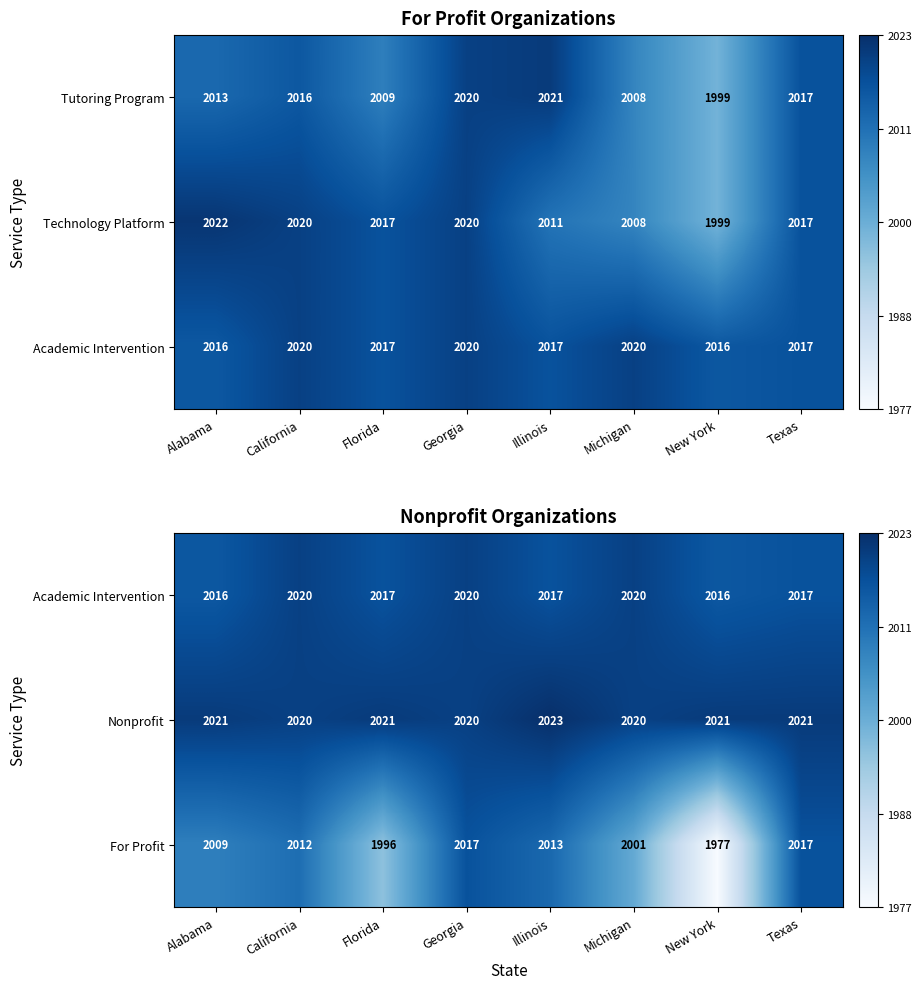

At which category is the sum across all series the highest?

Georgia